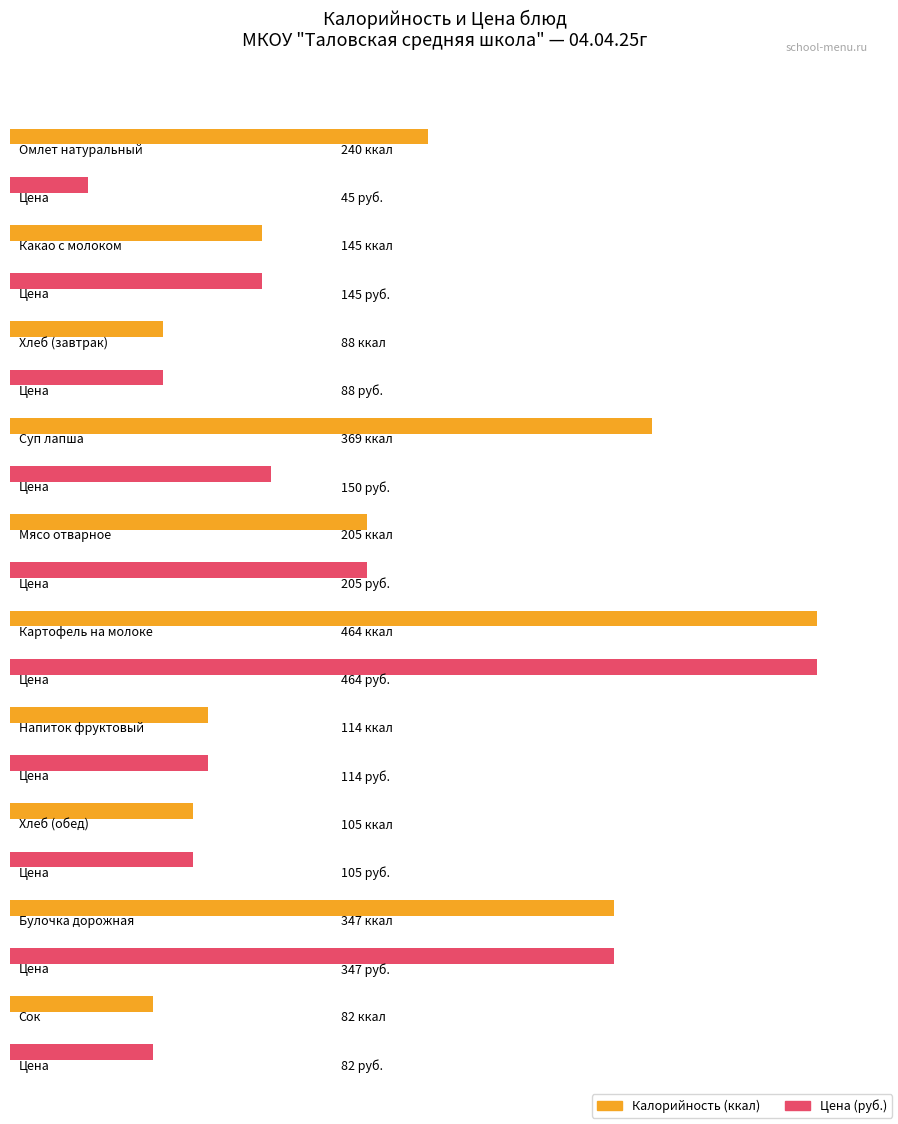

Which category has the highest value in the Цена series?

Картофель на молоке